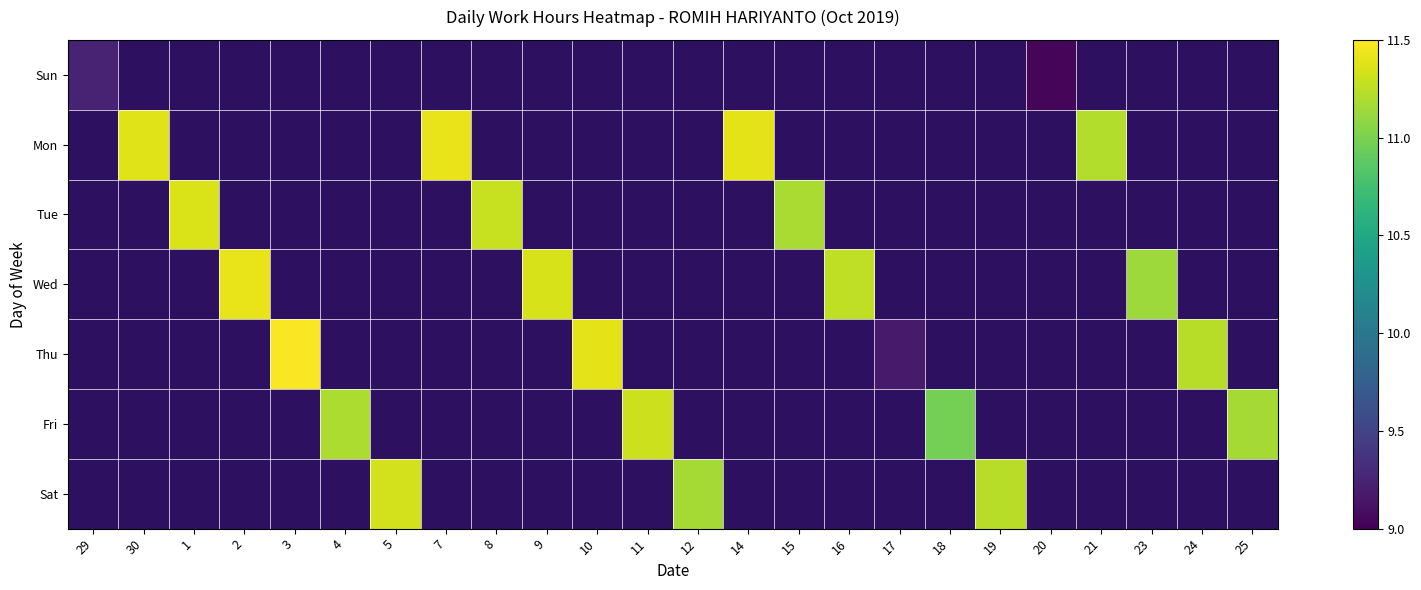

At how many categories does at least one series exceed 10?

21